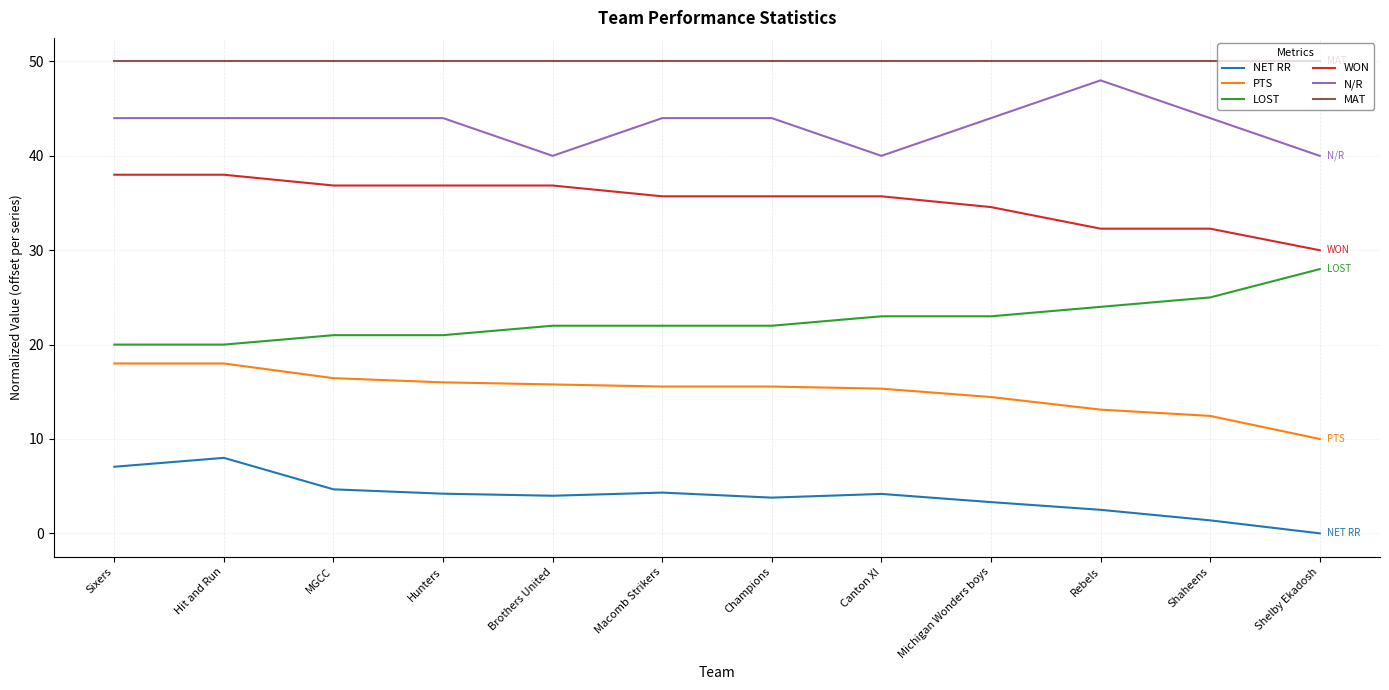

The value of N/R at Michigan Wonders boys is 44.0. True or false?

True